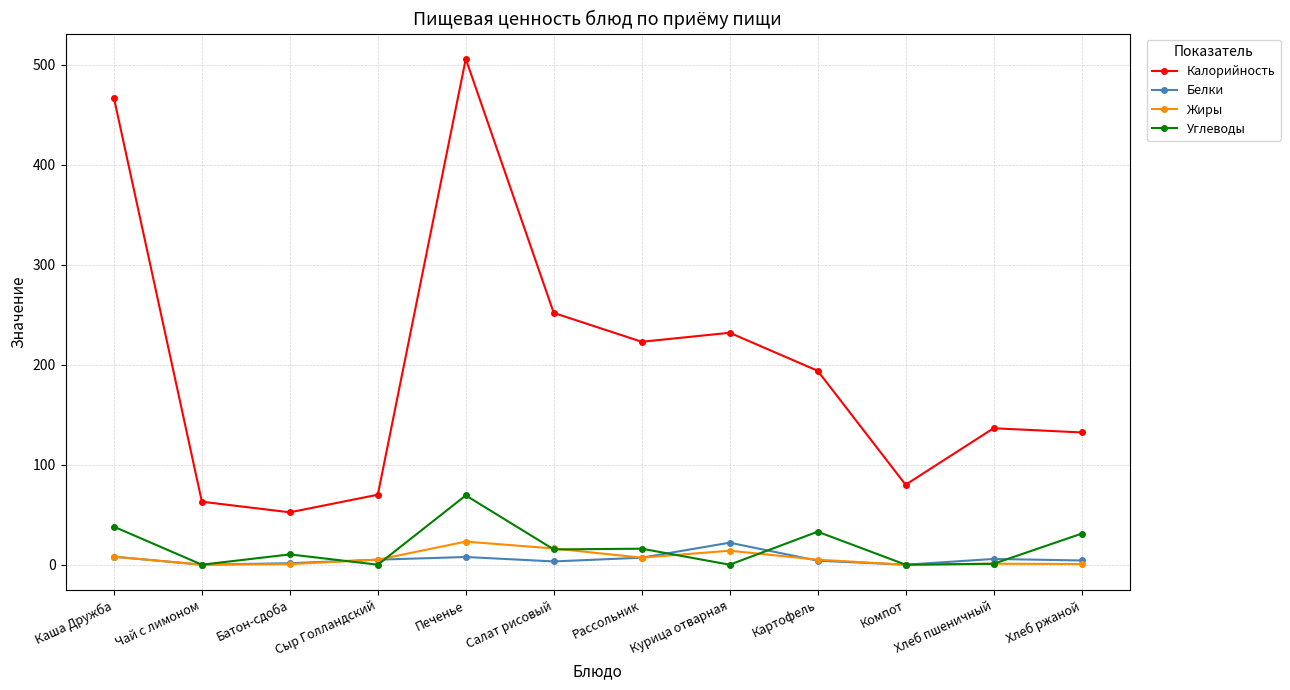

After their last crossing, which series has the higher values: Углеводы or Белки?

Углеводы